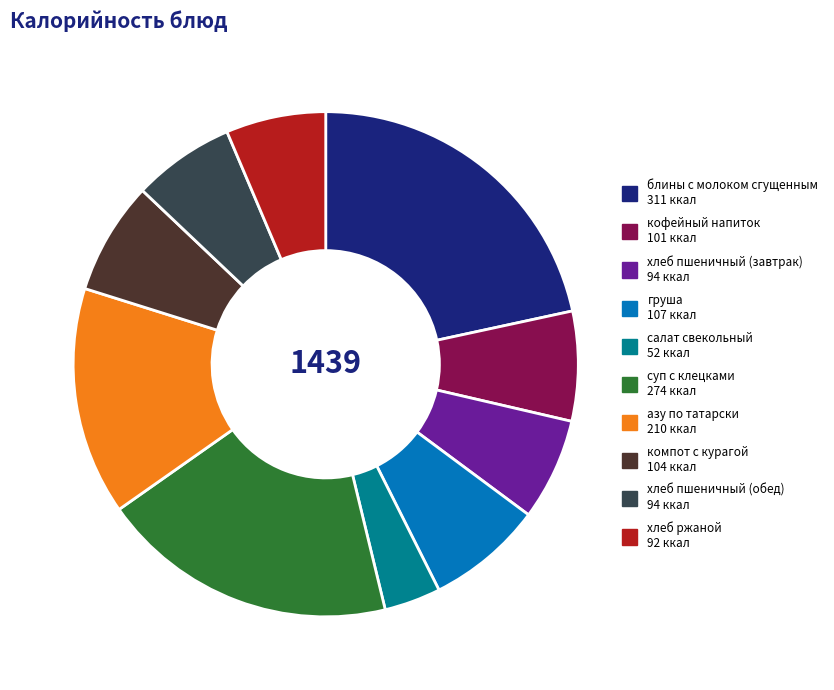

The хлеб пшеничный (обед) slice represents 1% of the pie. True or false?

False